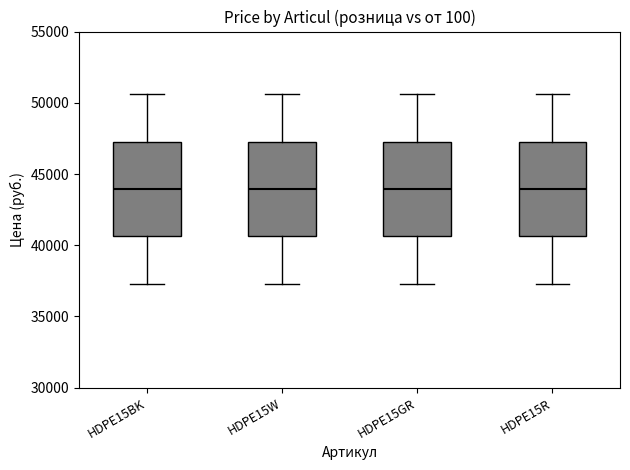

Reading left to right, read every box against the y-axis: the position of its median line, the range the box covers, and the ends of its whiskers. The values are not printed on the chart, so give them approximately, as read against the axis.

HDPE15BK: median 44000, box 40500 to 47500, whiskers 37500 to 50500
HDPE15W: median 44000, box 40500 to 47500, whiskers 37500 to 50500
HDPE15GR: median 44000, box 40500 to 47500, whiskers 37500 to 50500
HDPE15R: median 44000, box 40500 to 47500, whiskers 37500 to 50500